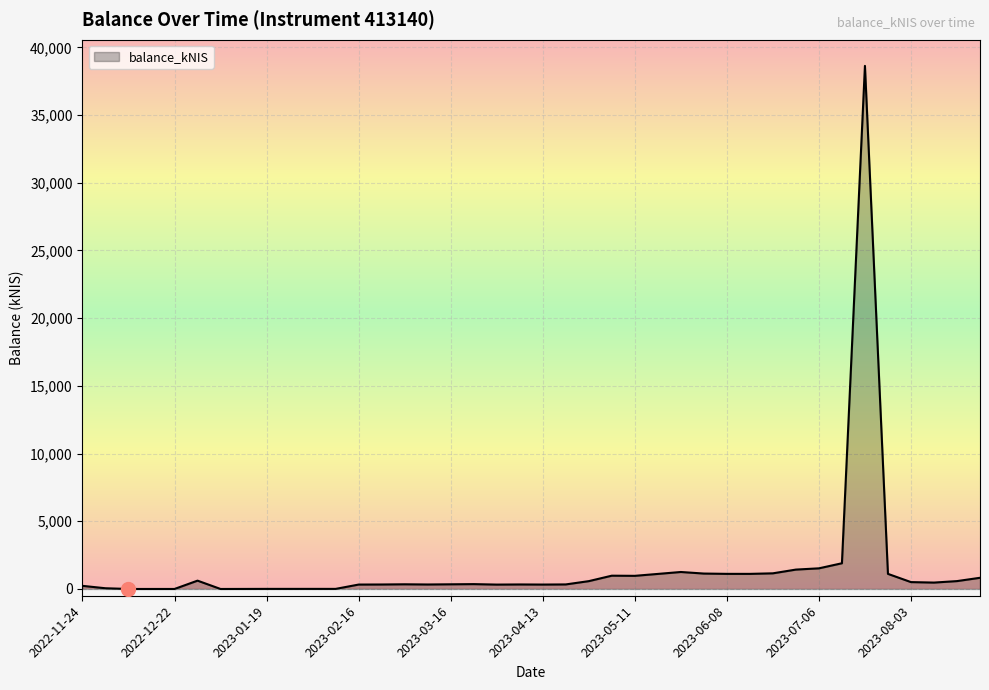

What is the difference between the maximum and minimum values?

38630.4